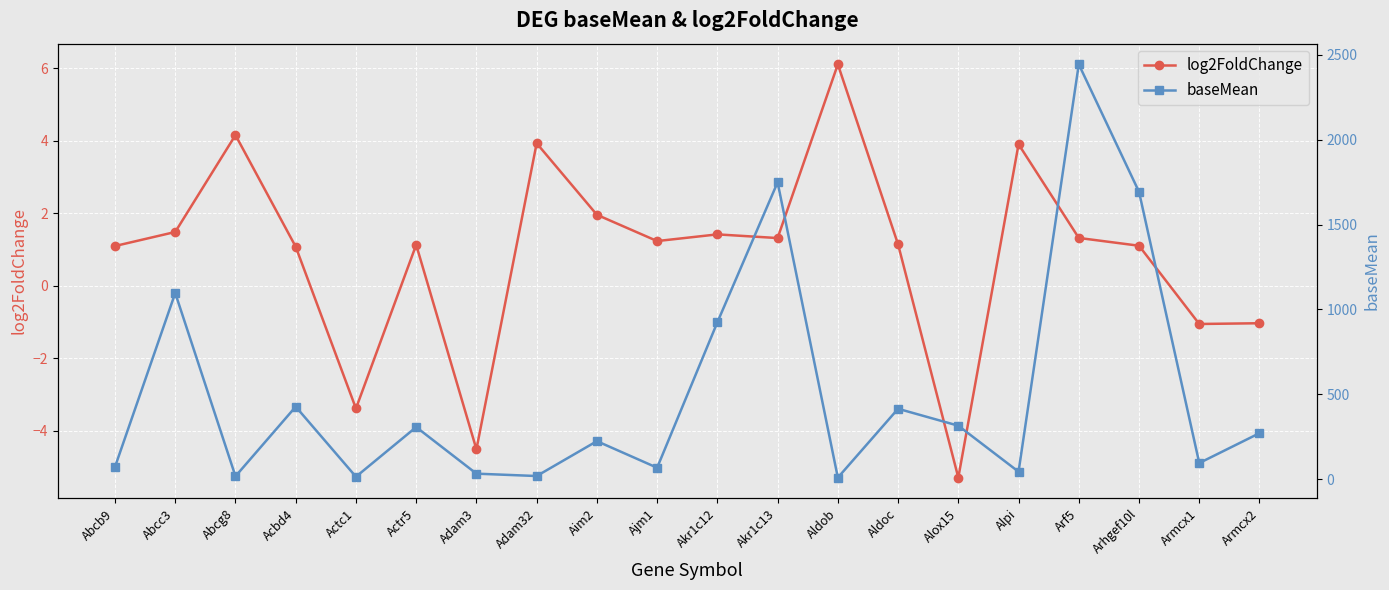

What is the average value of the log2FoldChange series?

0.9